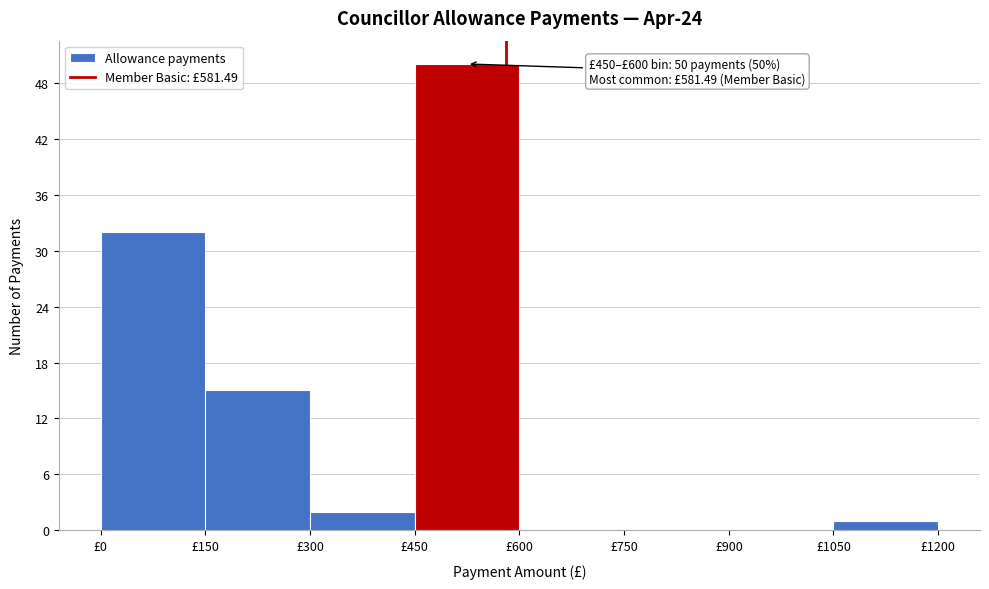

Which range on the x-axis has the tallest bar?

450 to 600